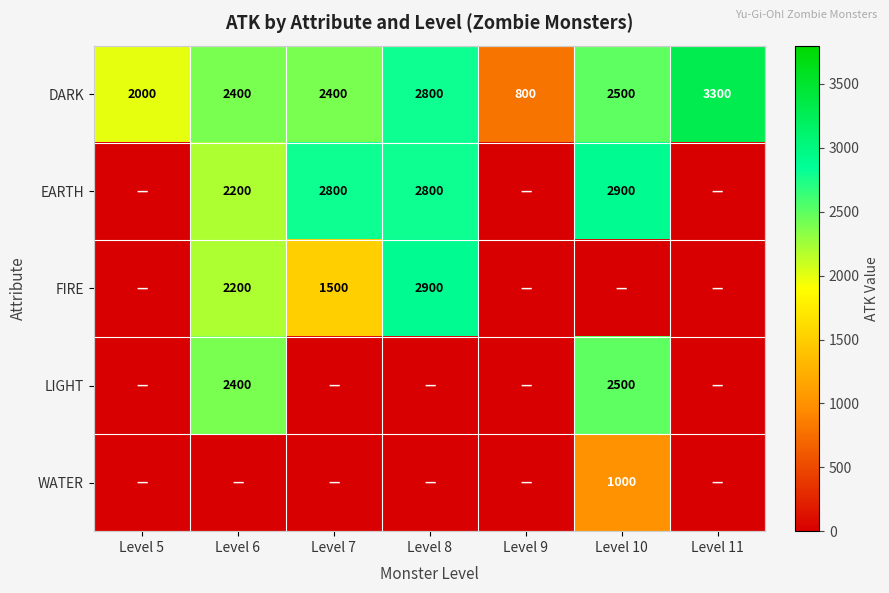

True or false: DARK has a value of 3068 at Level 5.

False